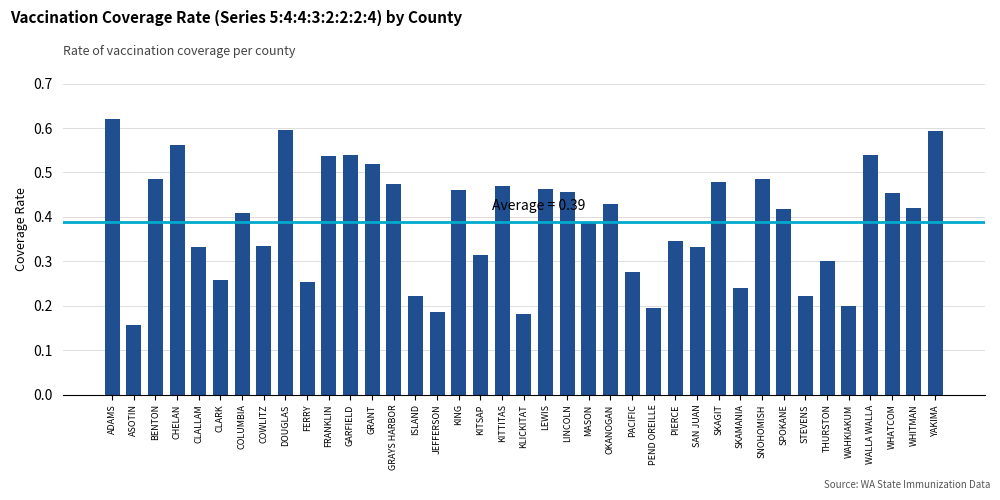

Which label corresponds to the largest value in the chart?

ADAMS